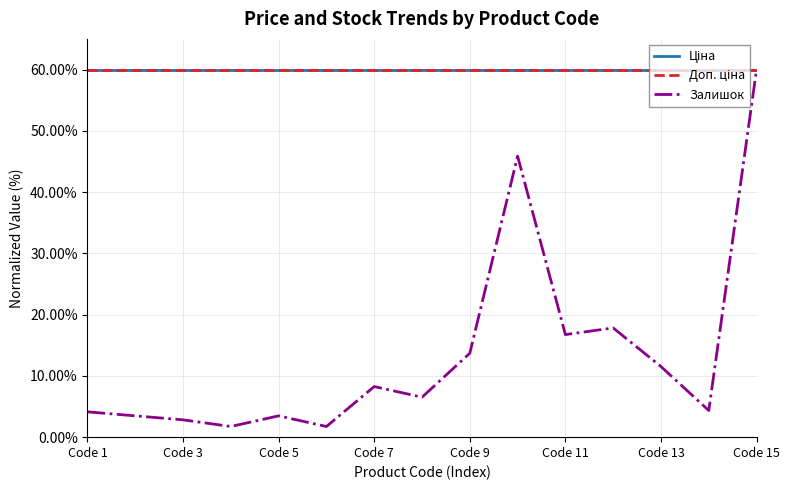

What is the value of the Залишок point at the 4th from the left?

1.7